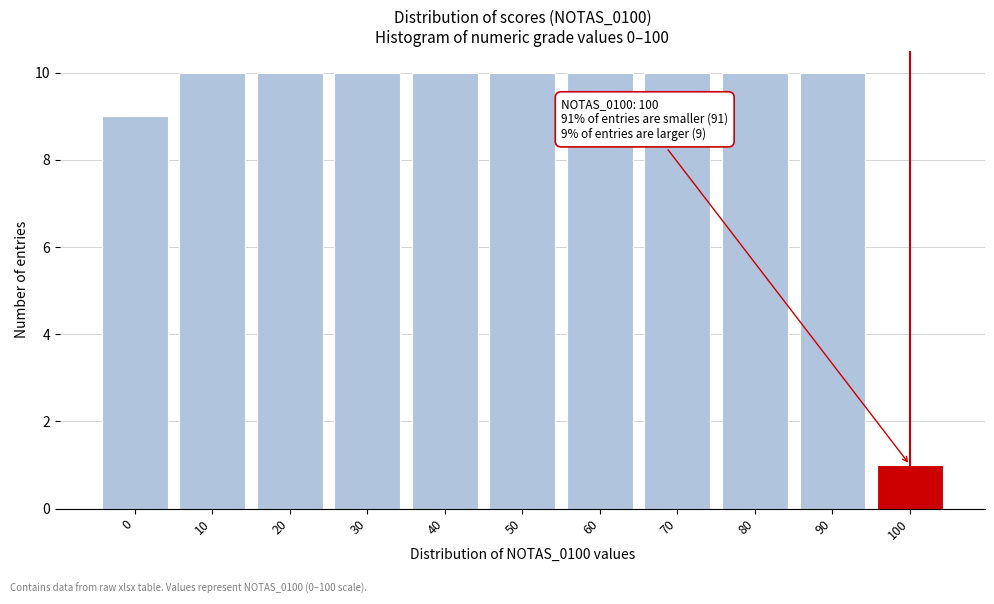

Reading left to right, list all the values displayed in this chart.

9	10	10	10	10	10	10	10	10	10	1